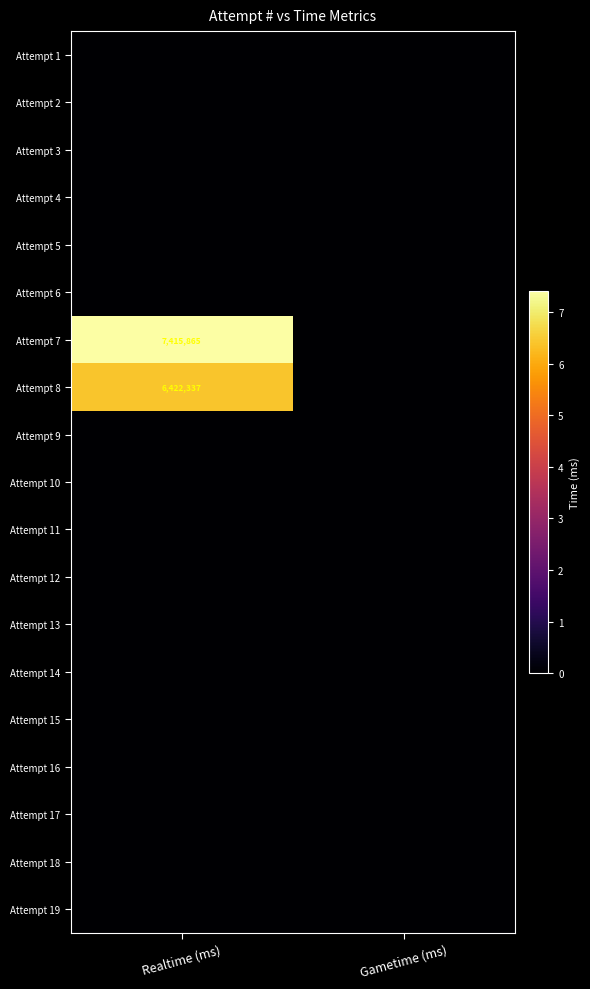

What is the maximum value shown in the chart?

7415865